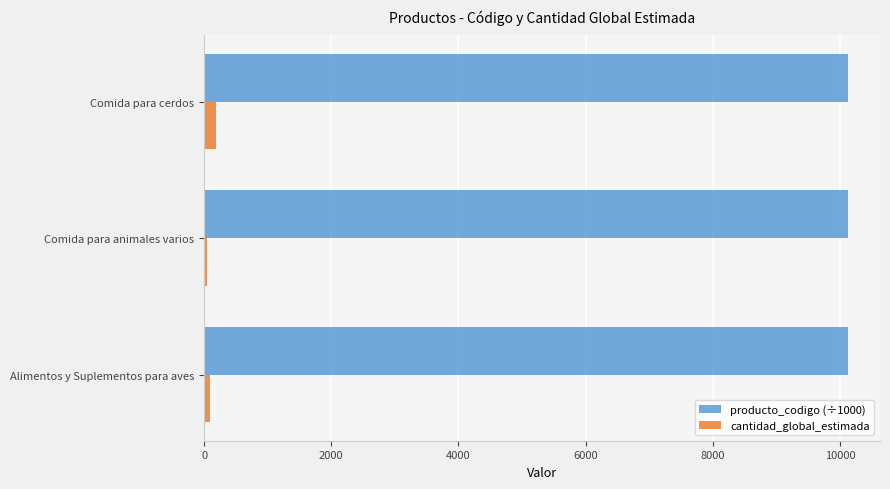

Is the value of cantidad_global_estimada at Comida para cerdos greater than the value of producto_codigo (÷1000) at Alimentos y Suplementos para aves?

No